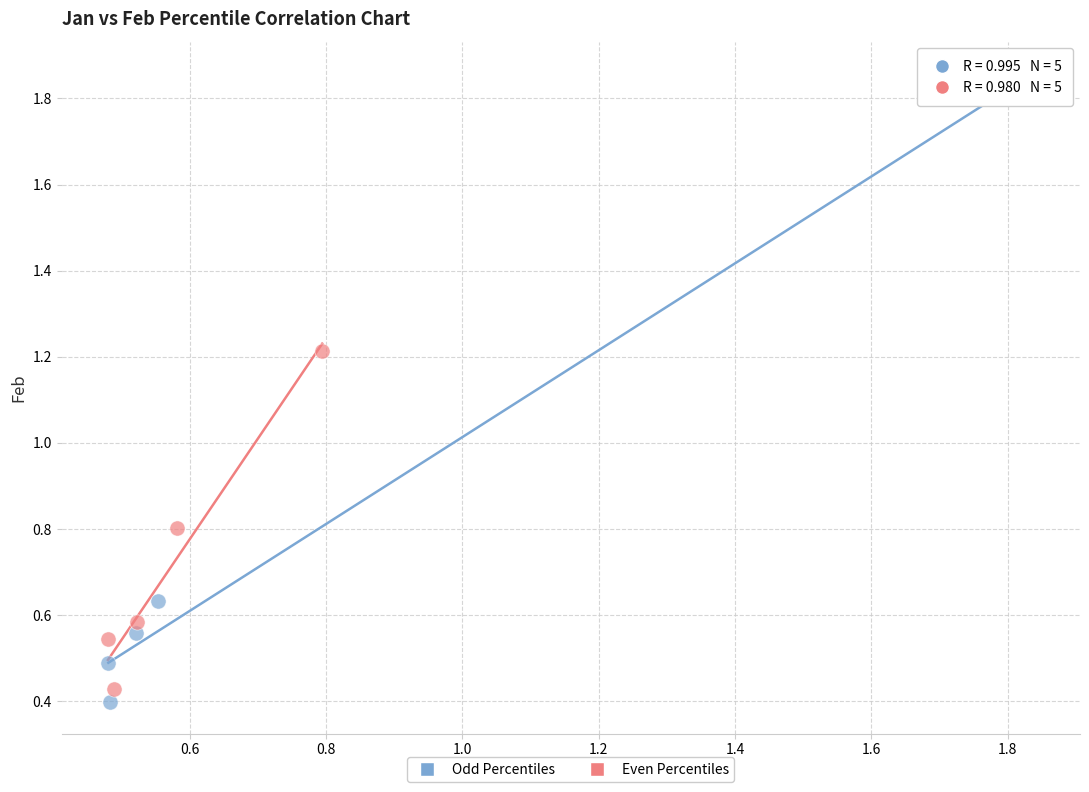

Which series reaches the maximum Y coordinate?

Odd Percentiles